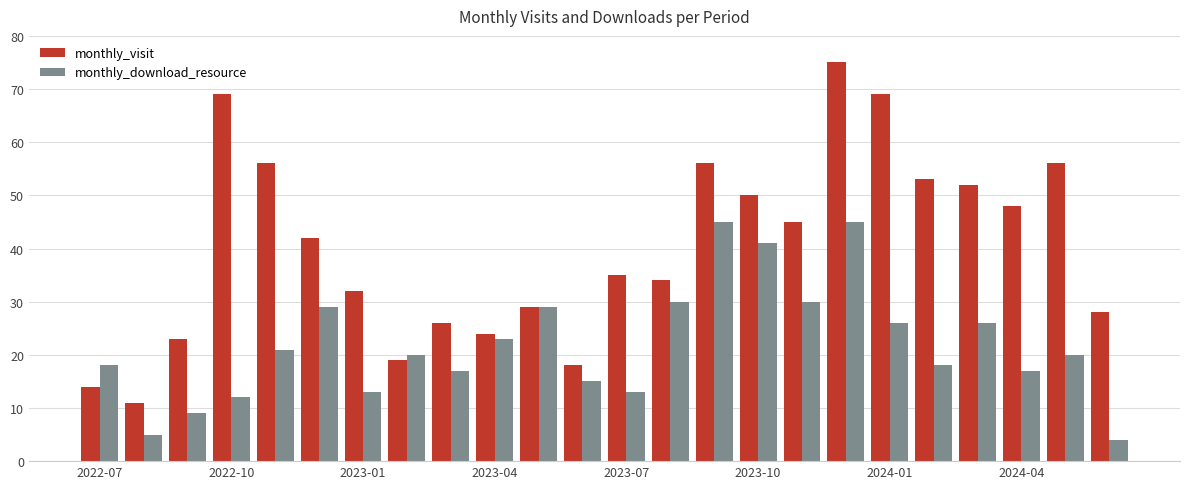

Reading right to left, extract all data points from this chart.

monthly_visit: 28	56	48	52	53	69	75	45	50	56	34	35	18	29	24	26	19	32	42	56	69	23	11	14
monthly_download_resource: 4	20	17	26	18	26	45	30	41	45	30	13	15	29	23	17	20	13	29	21	12	9	5	18